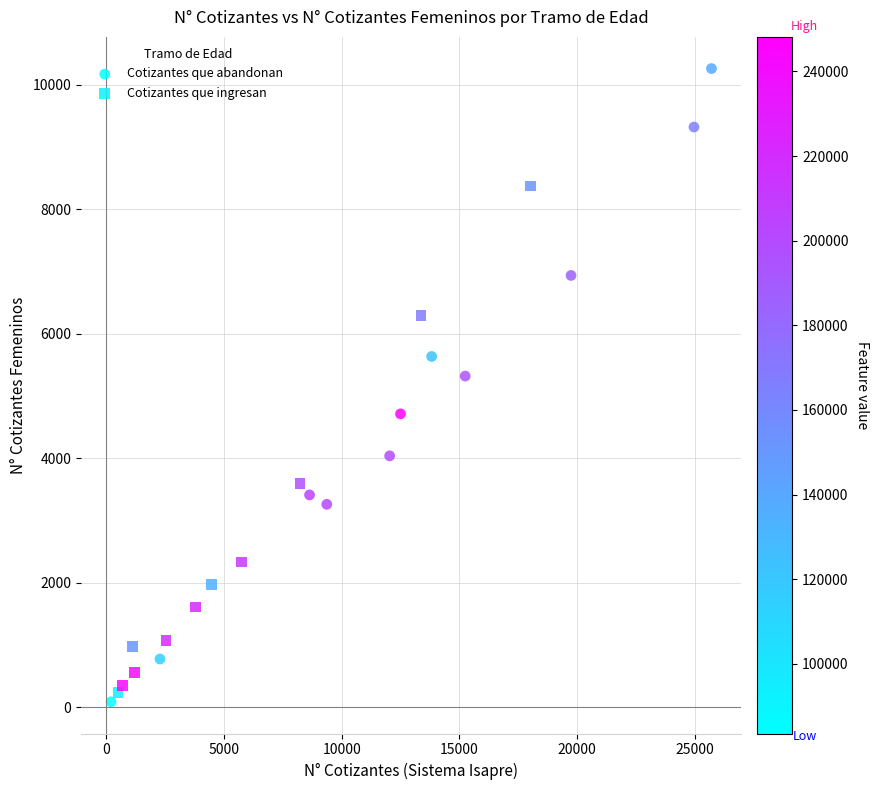

Which series reaches the maximum Y coordinate?

Cotizantes que abandonan